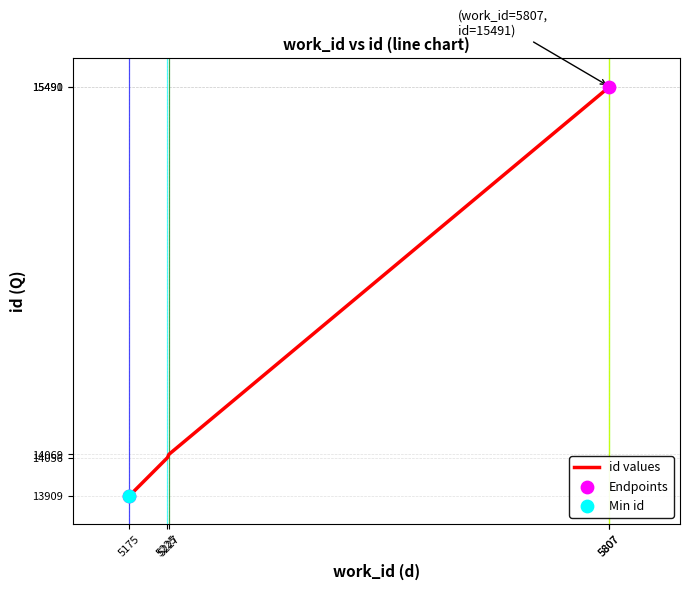

What is the change in value from 5175 to 5807?

+1582